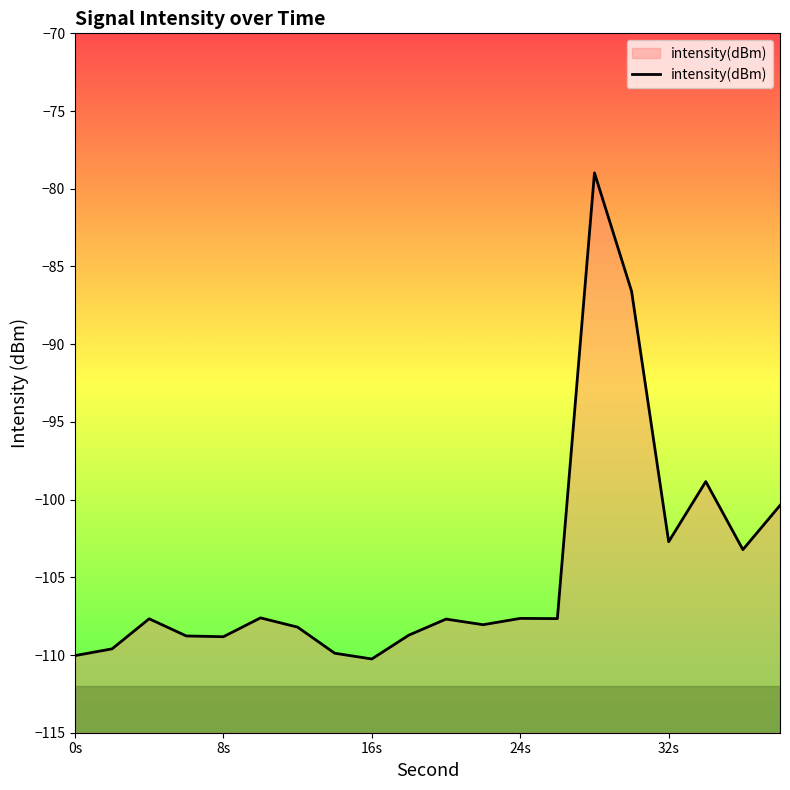

The value at 24s is -183.5. True or false?

False